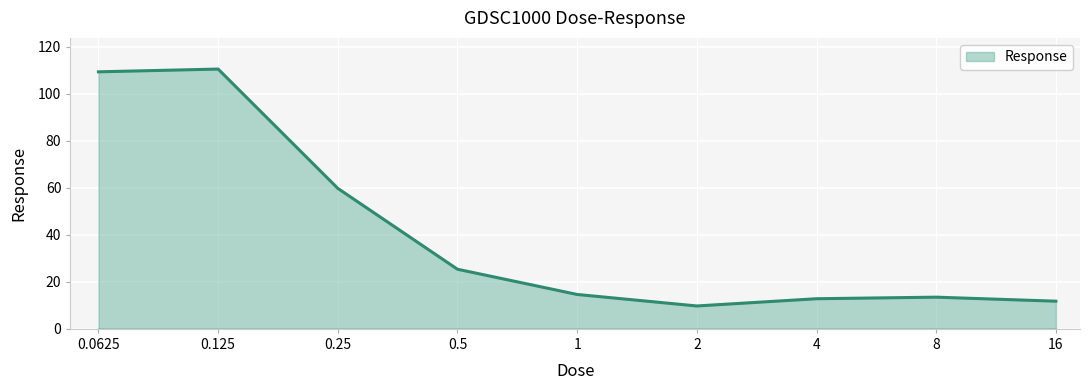

What is the smallest value displayed?

9.7